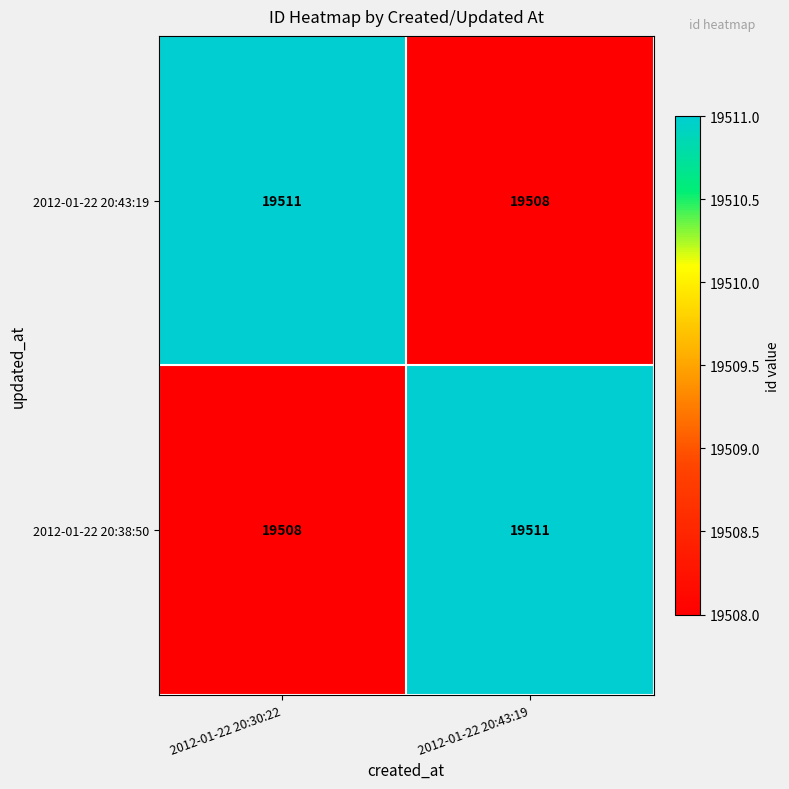

What is the spread (max minus min) of values at 2012-01-22 20:43:19?

3